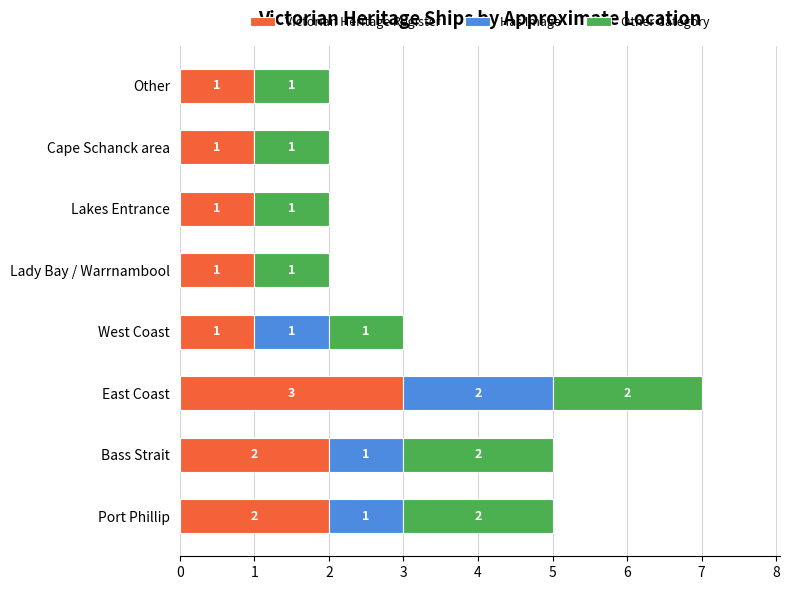

At which category is the sum across all series the highest?

East Coast